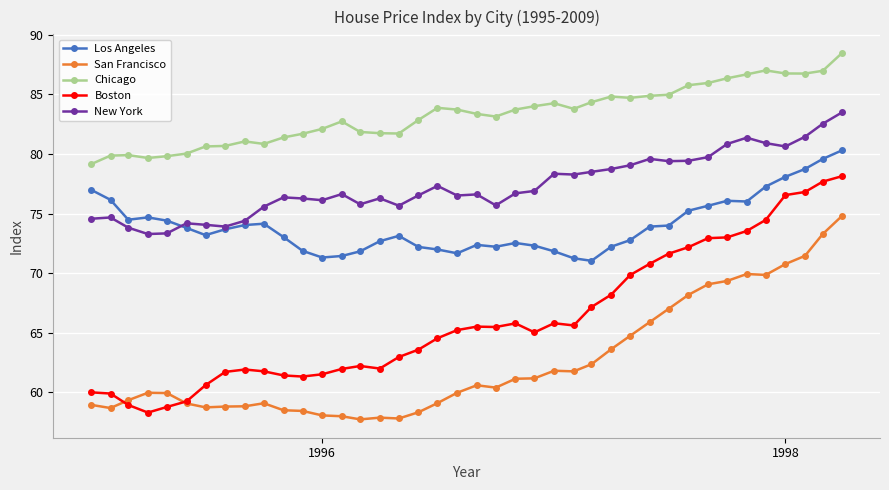

What is the value of the Boston point at the 24th from the left?

65.0